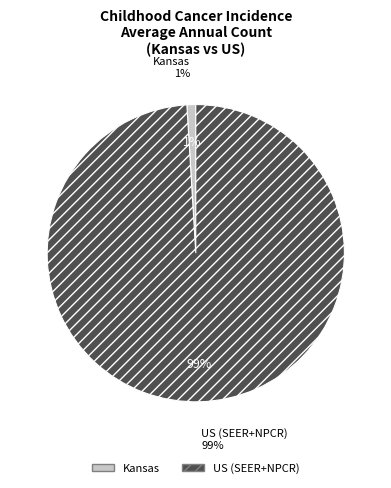

Combined, do US (SEER+NPCR) and Kansas account for over 50%?

Yes